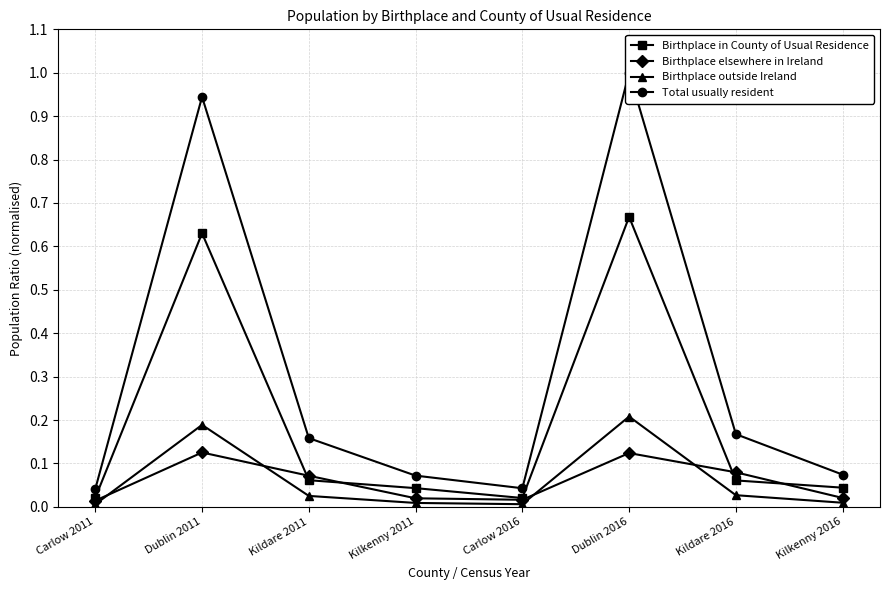

What are all the series names shown in the legend?

Birthplace in County of Usual Residence, Birthplace elsewhere in Ireland, Birthplace outside Ireland, Total usually resident